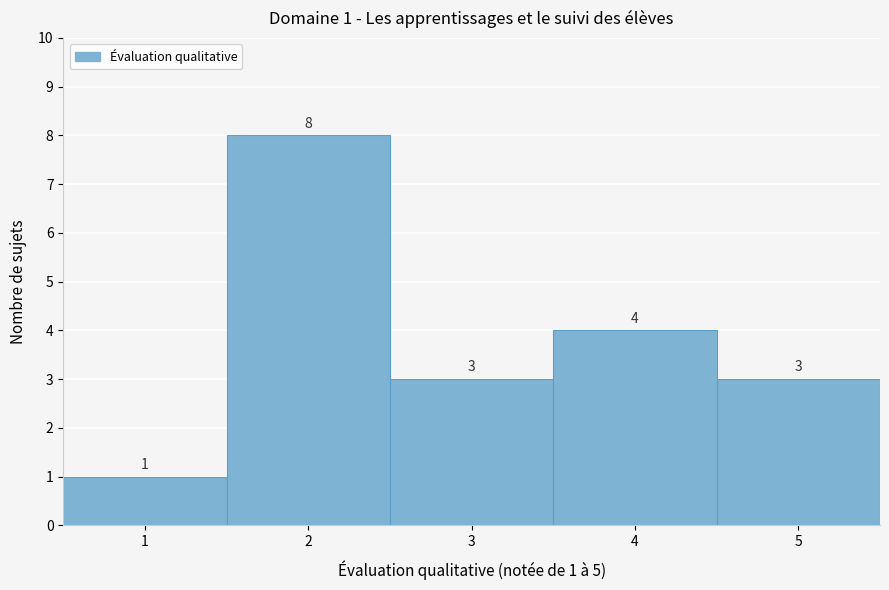

Over which range of the x-axis is the bar tallest?

1.5 to 2.5